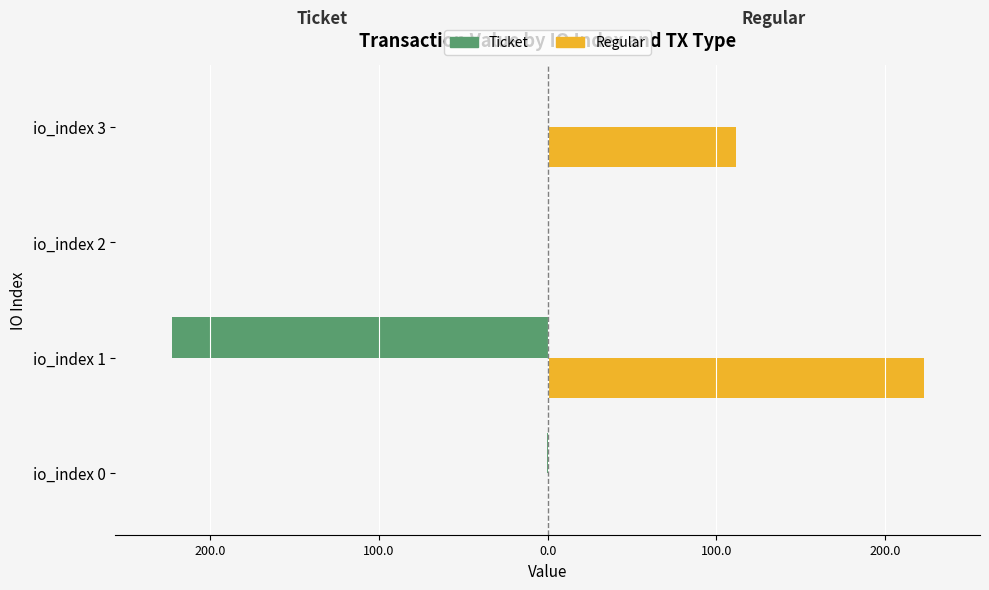

What are all the series names shown in the legend?

Ticket, Regular